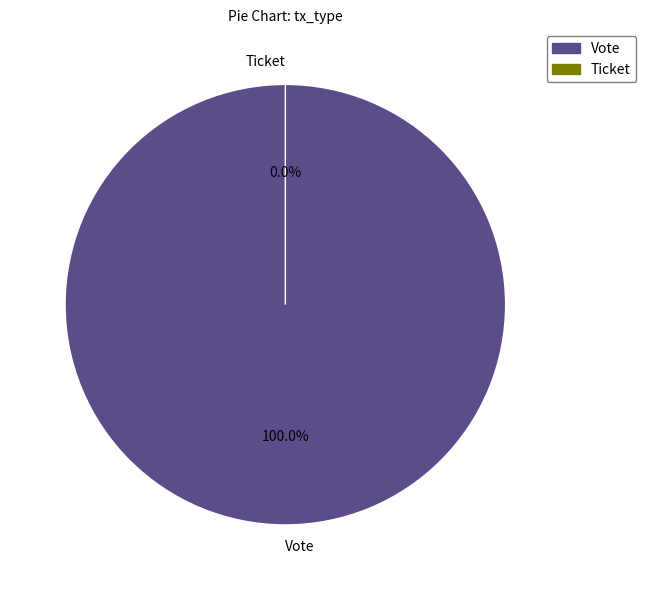

What percentage do Vote and Ticket together represent?

100.0%